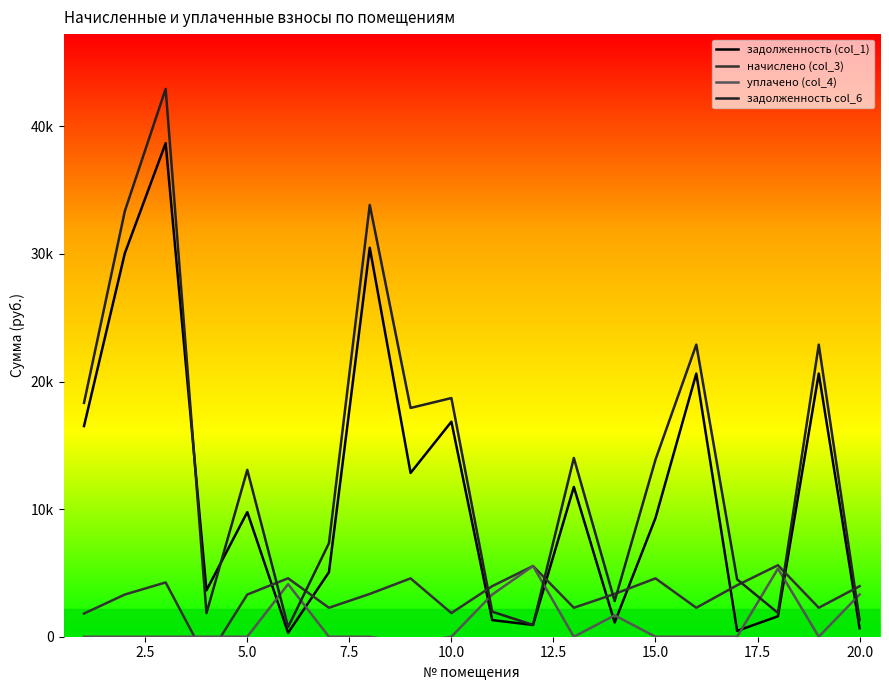

True or false: уплачено (col_4) has more than 0 interior local peaks.

True